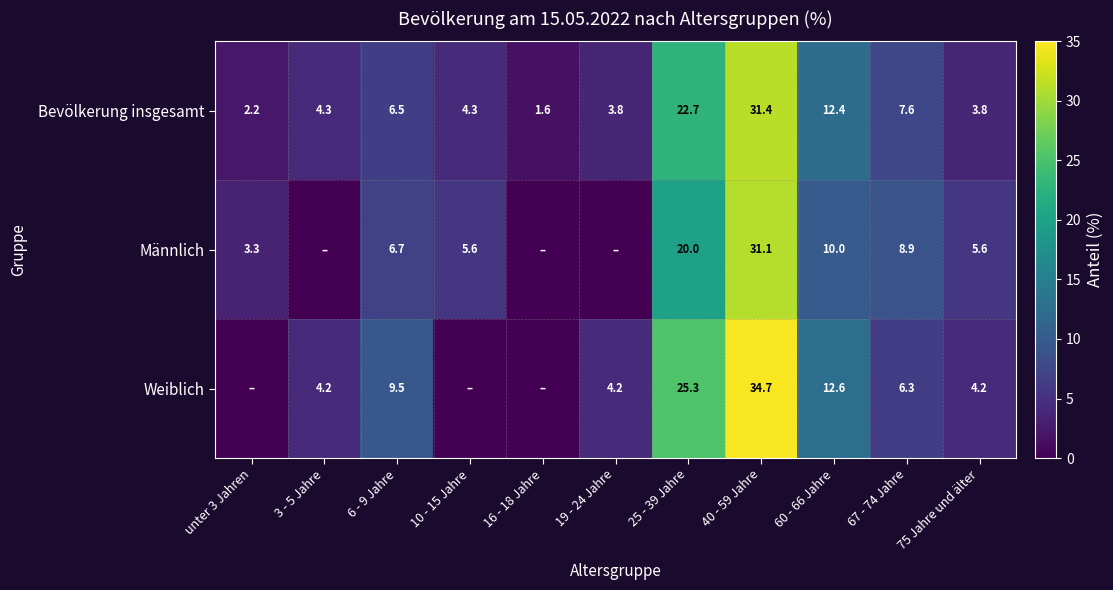

What is the highest value of the Bevölkerung insgesamt series?

31.4